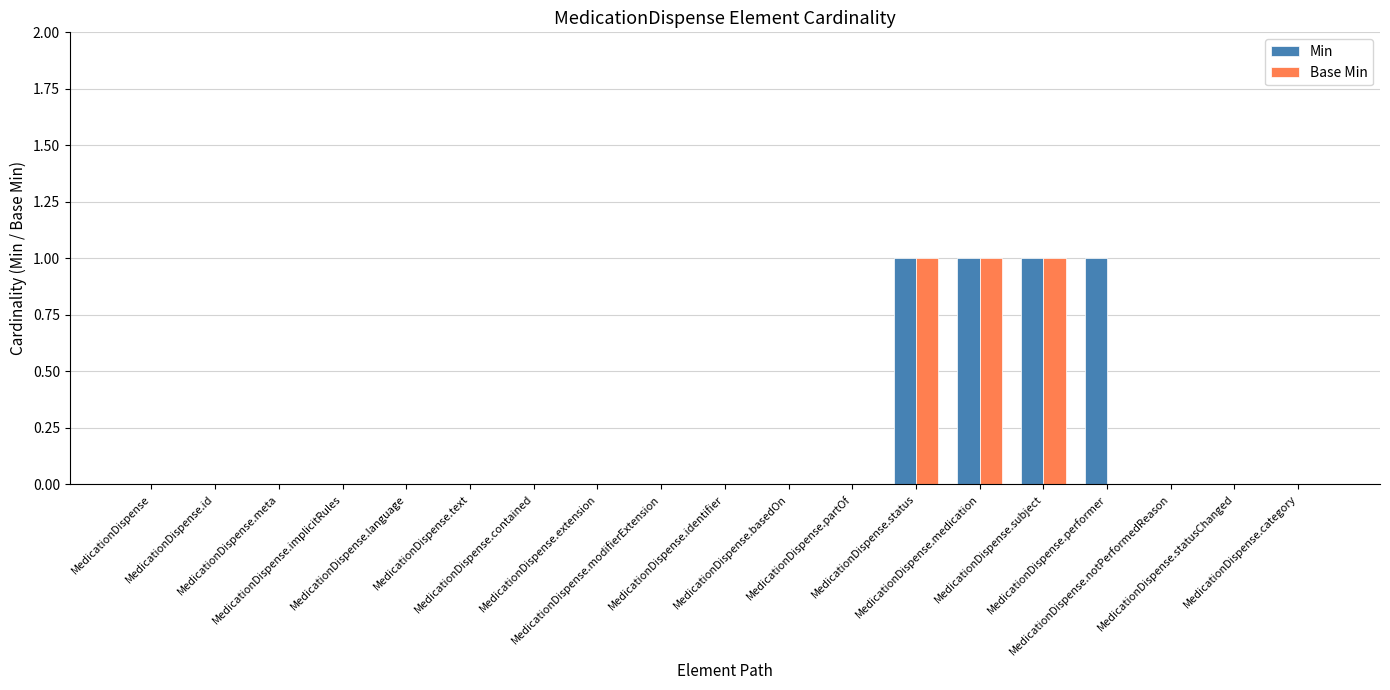

The Min series shows 1 at MedicationDispense.subject. True or false?

False